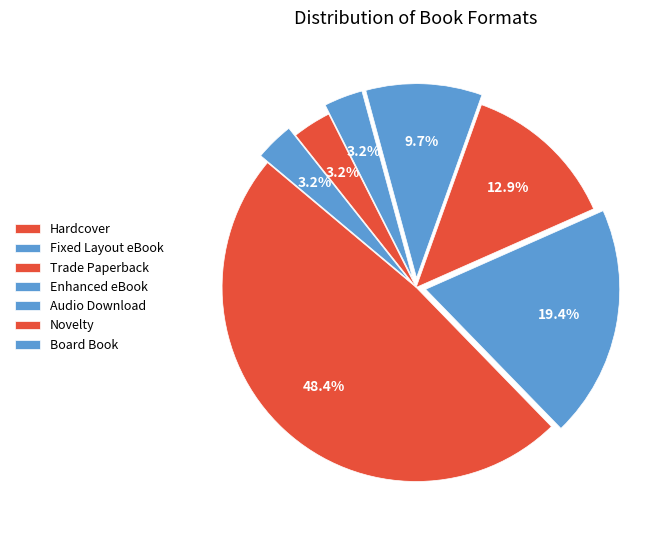

To the nearest percent, what is the difference between the largest and smallest slice percentages?

45%